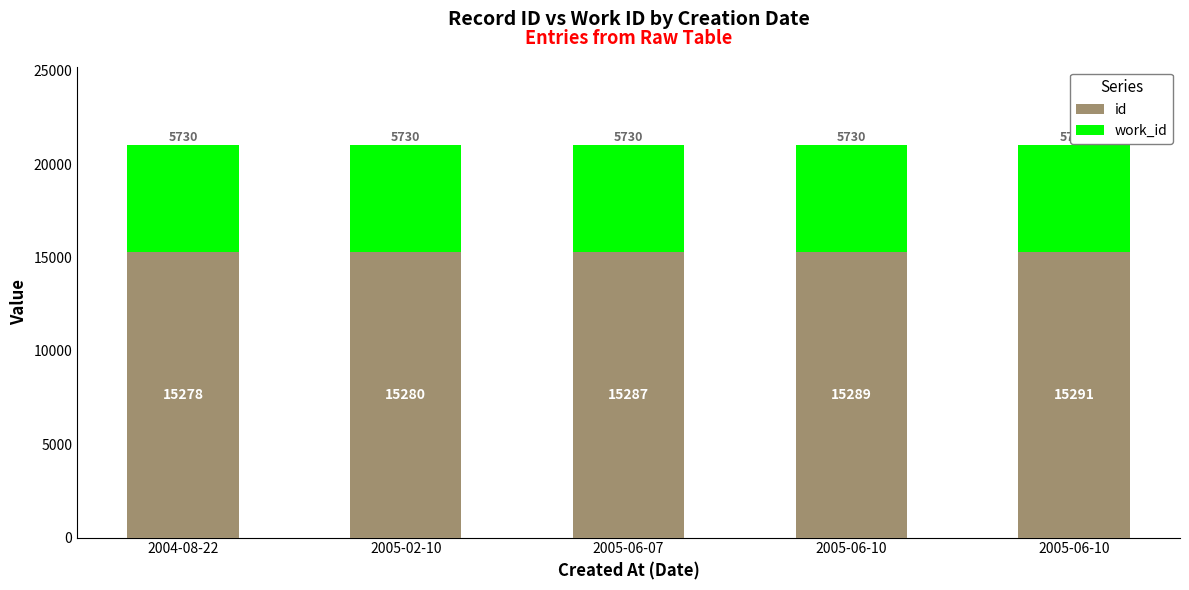

How many bars are there in total?

5